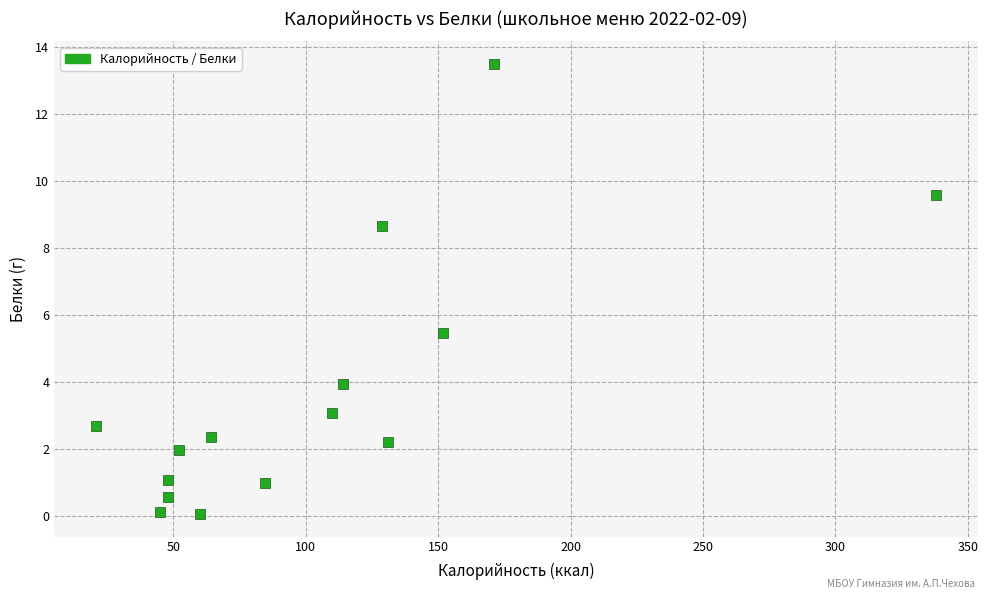

What Y value in the scatter plot is closest to 6?

5.5